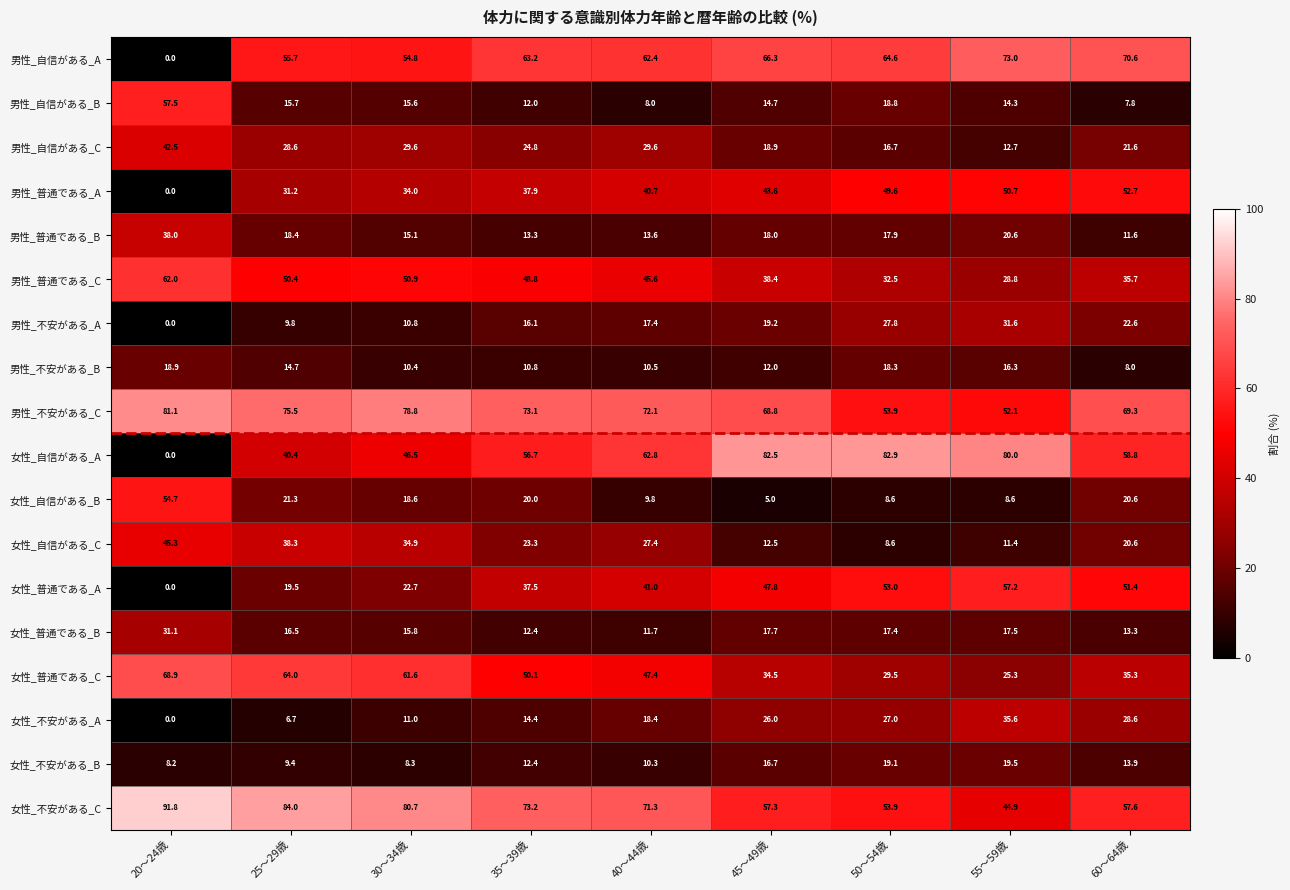

At which label does 男性_不安がある_B first exceed 12?

20～24歳